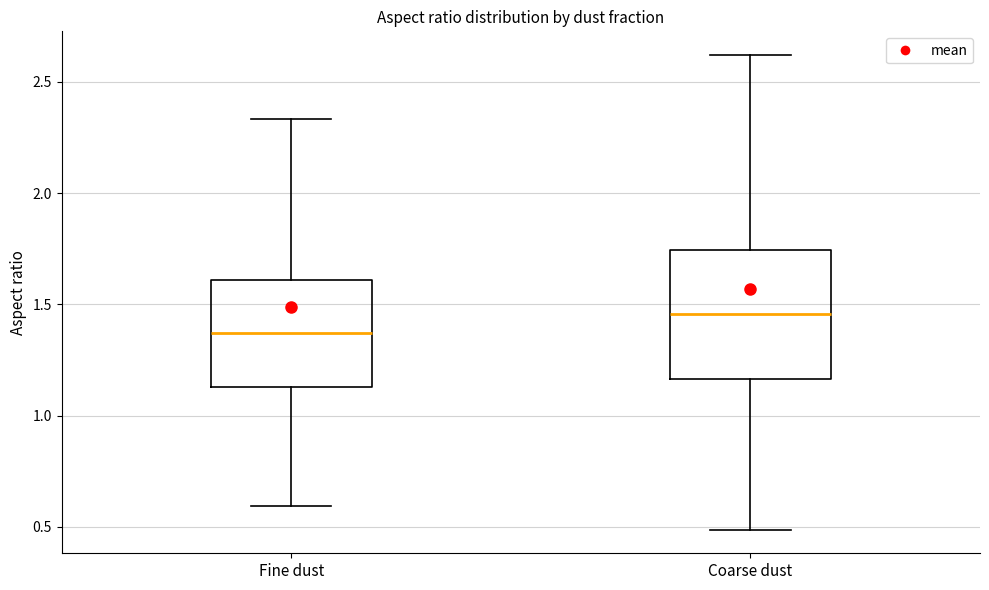

Which box is the tallest, from its lower edge to its upper edge?

Coarse dust